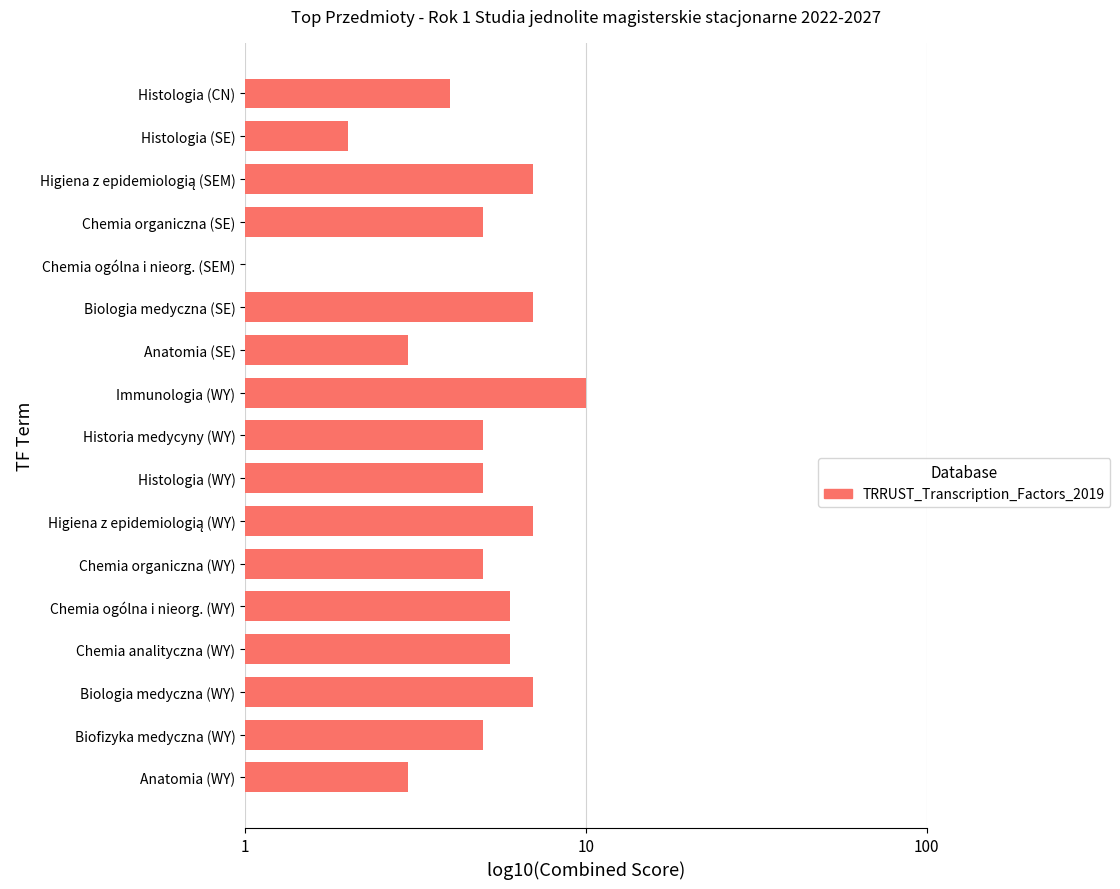

Are the bars horizontal?

Yes